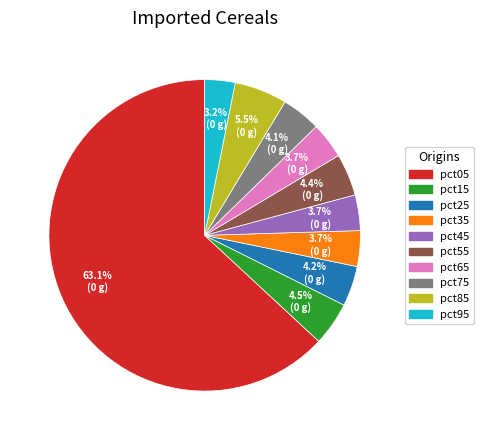

Is there any slice that represents more than half of the pie?

Yes